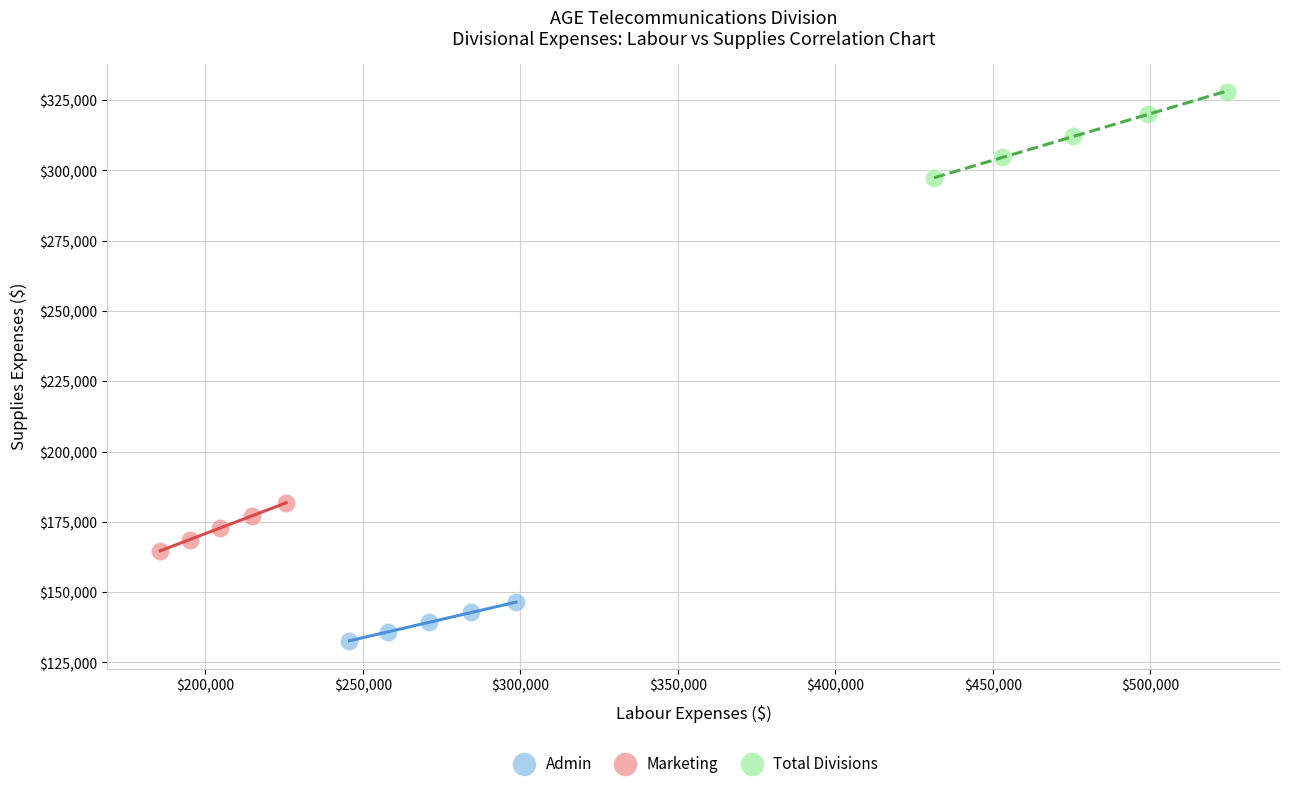

Which series contains the highest Y value?

Total Divisions